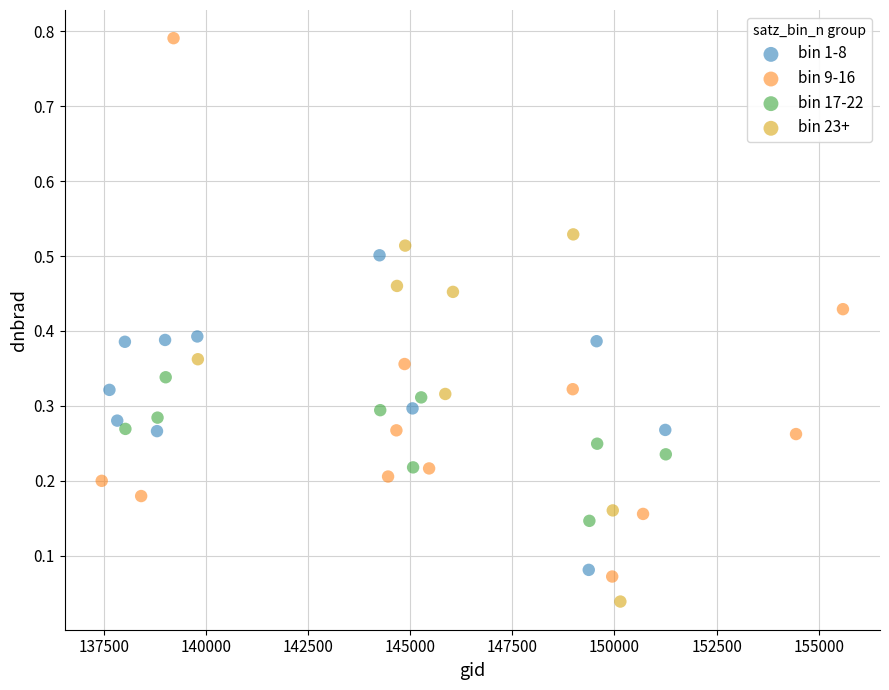

Which series reaches the minimum Y coordinate?

bin 23+